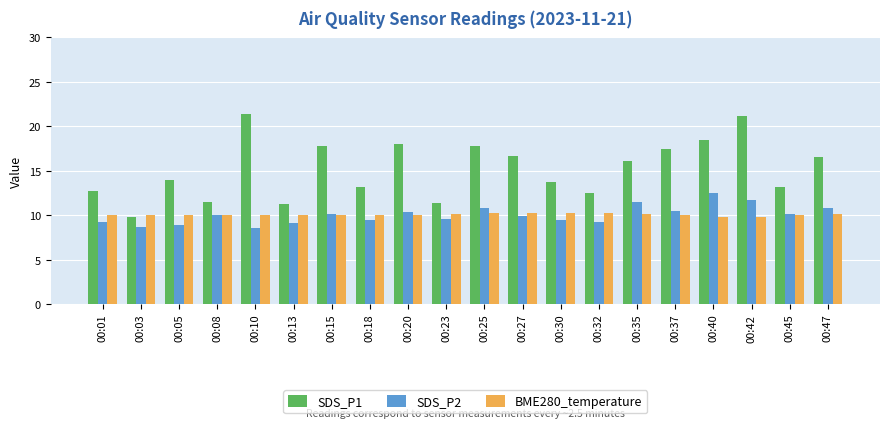

What is the difference between the maximum and minimum values in the SDS_P1 series?

11.6